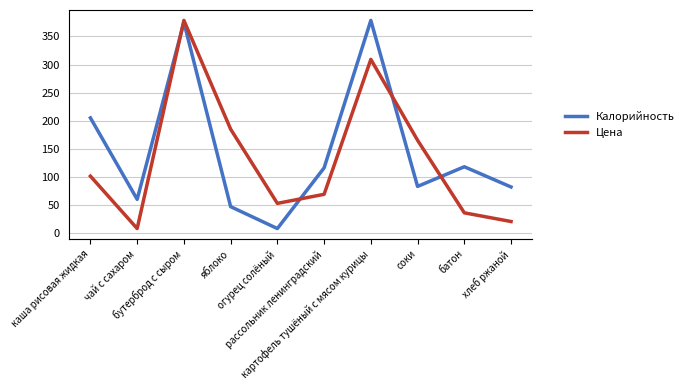

At which label is Калорийность closest to 193?

каша рисовая жидкая